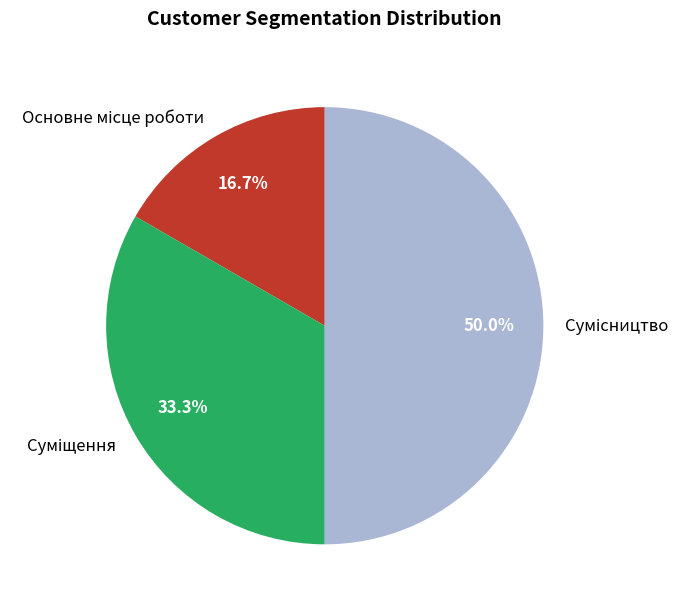

To the nearest percent, what is the average slice percentage?

33%